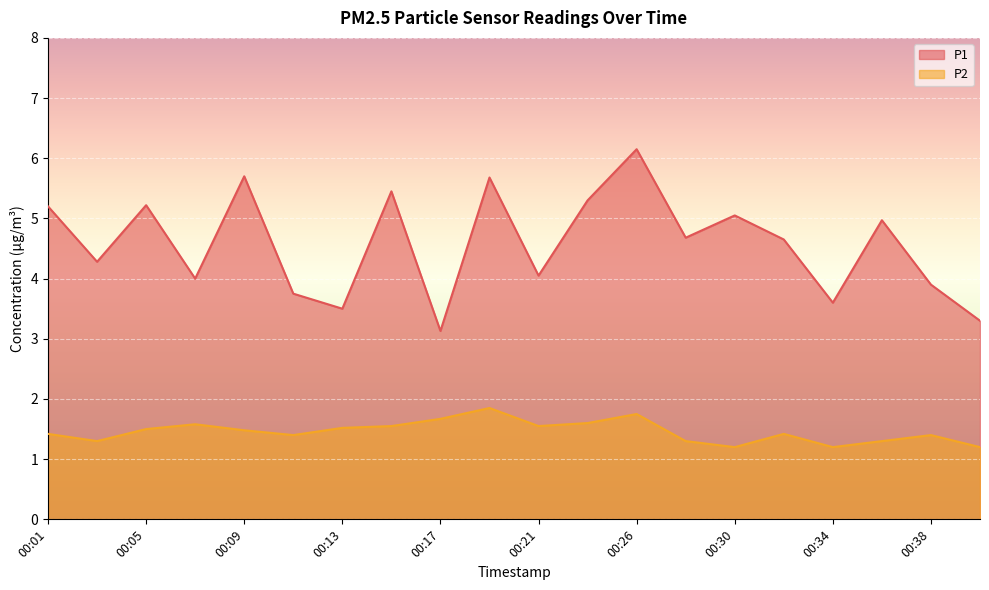

The P1 series shows 2.1 at 00:03. True or false?

False